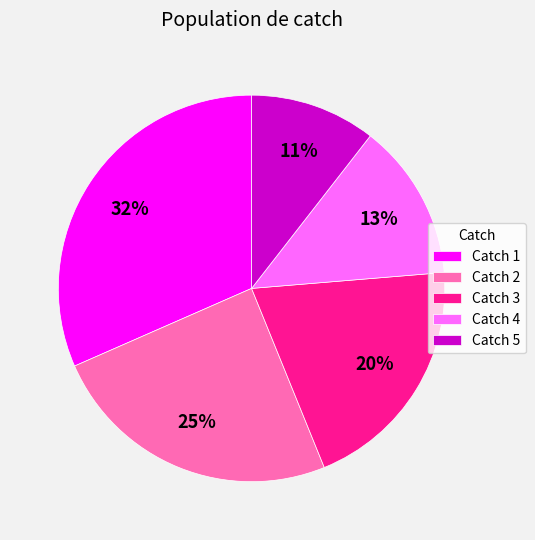

What is the smallest slice in the pie chart?

Catch 5